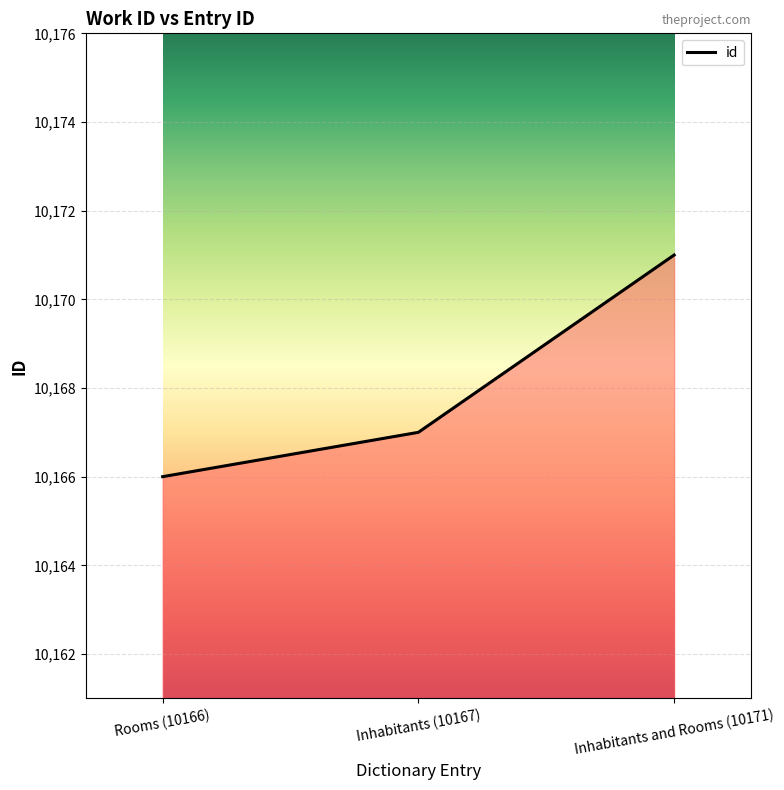

What is the change in value from Inhabitants (10167) to Inhabitants and Rooms (10171)?

+4